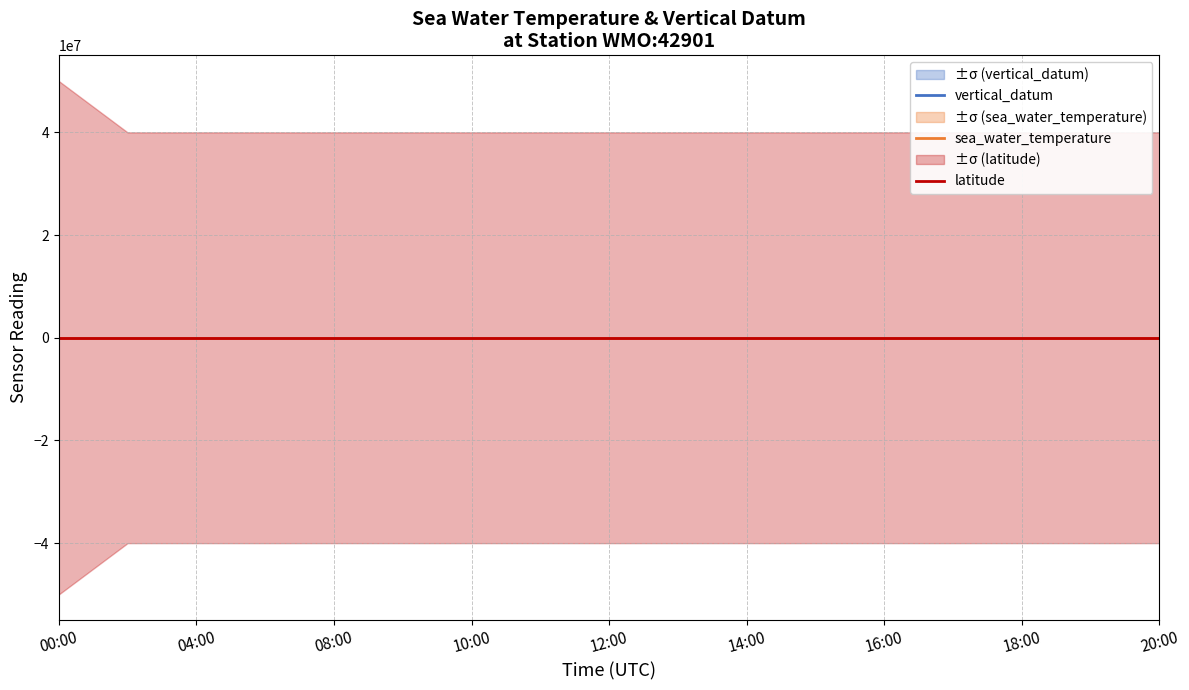

The vertical_datum series shows 1.0 at 12:00. True or false?

True